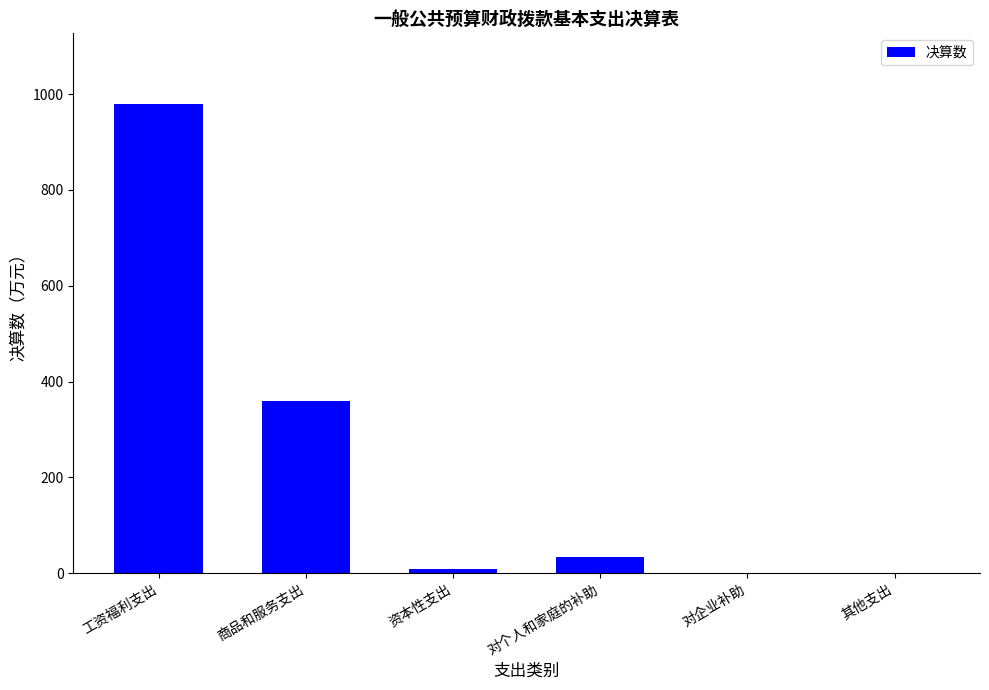

What is the sum of all values?

1381.9